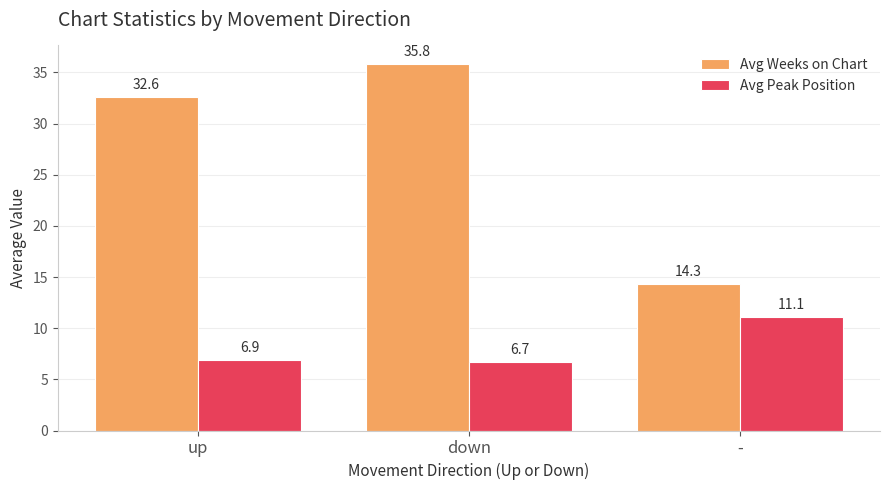

Reading left to right, transcribe all the data shown in this chart.

Avg Weeks on Chart: 32.6	35.8	14.3
Avg Peak Position: 6.9	6.7	11.1